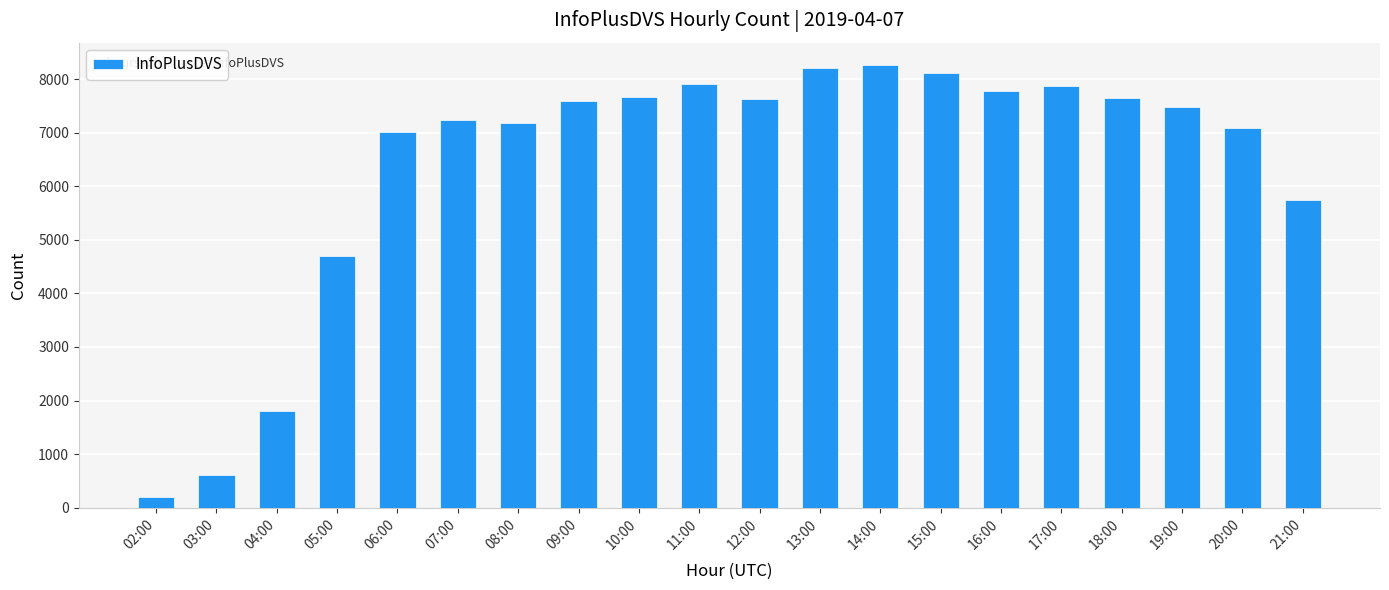

What is the value of the 12th bar from the left?

8204